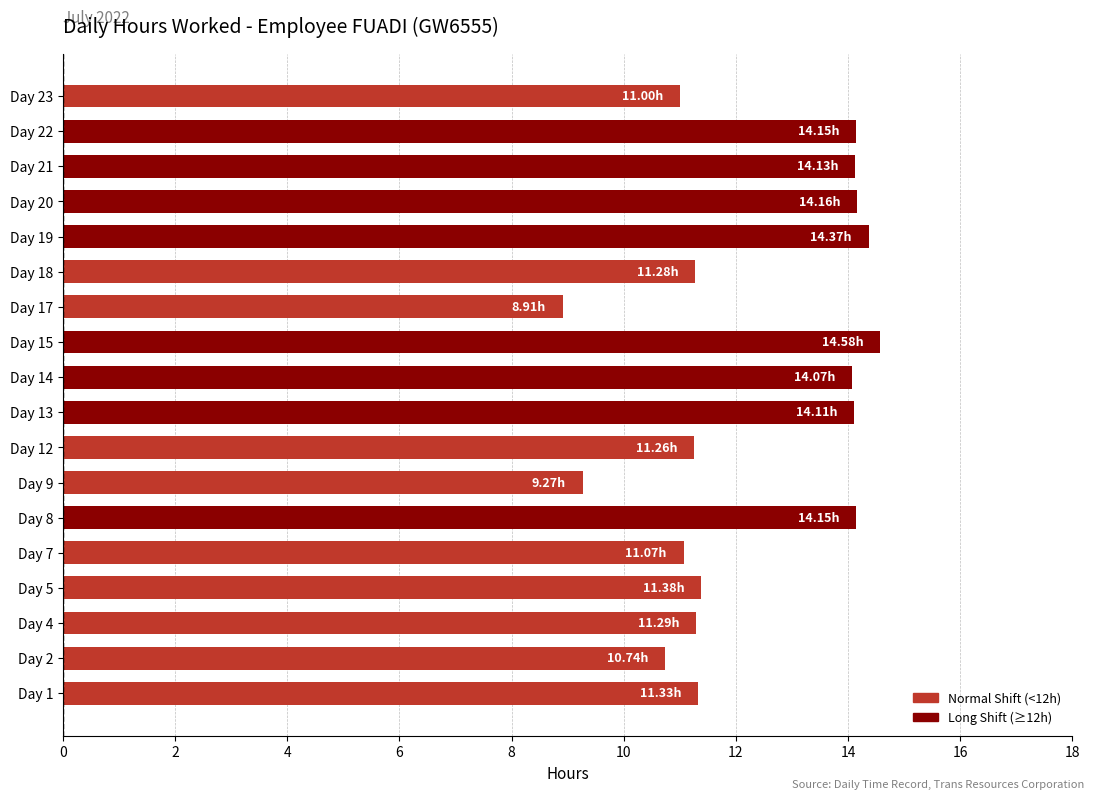

What is the ratio of the value at Day 1 to the value at Day 22?

0.8